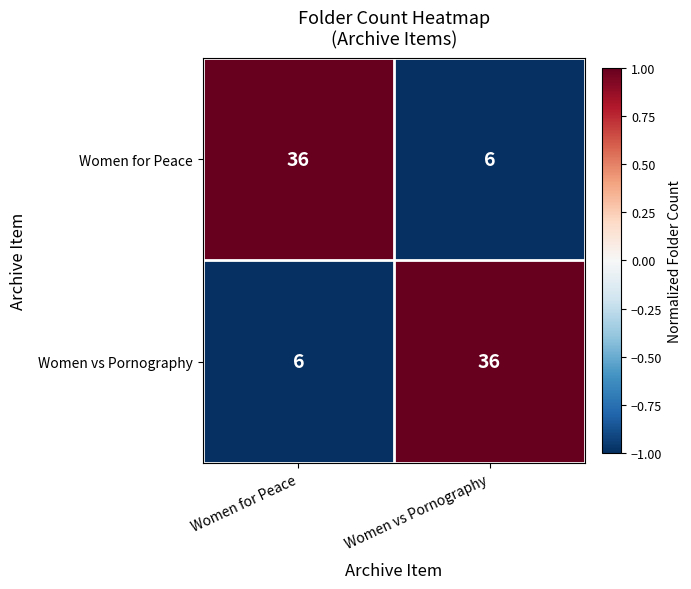

The value of Women for Peace at Women vs Pornography is 6. True or false?

True